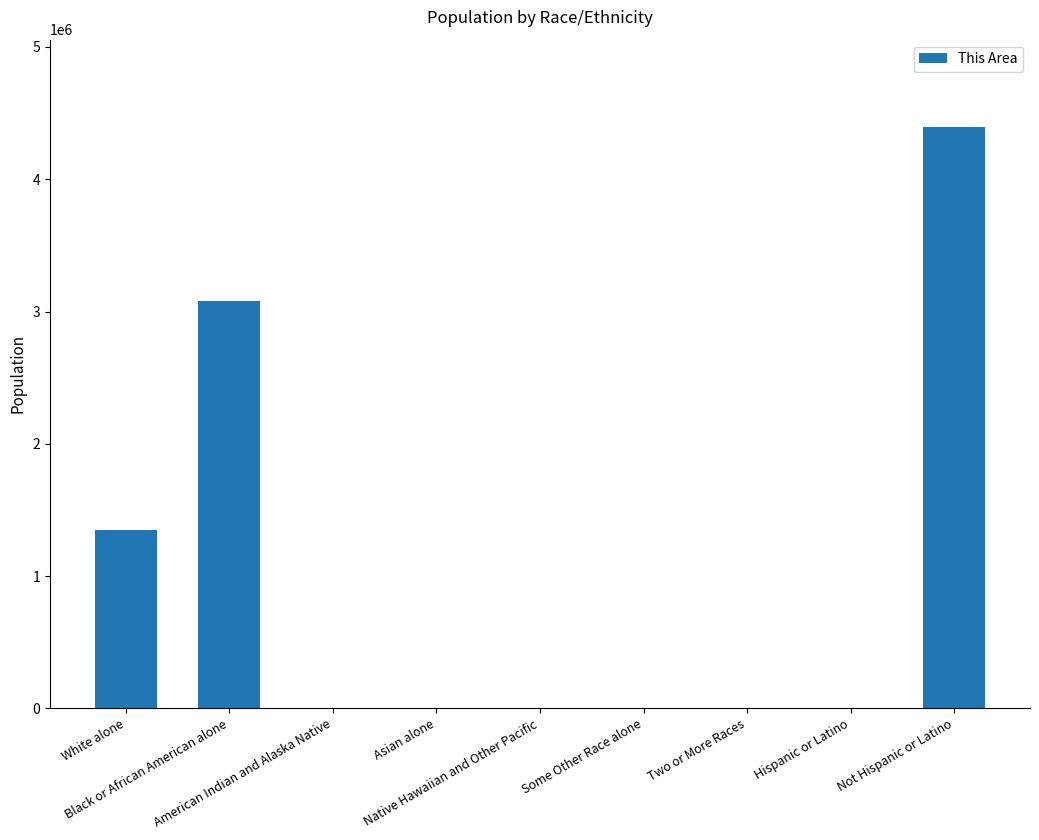

Between Hispanic or Latino and Black or African American alone, which is larger?

Black or African American alone